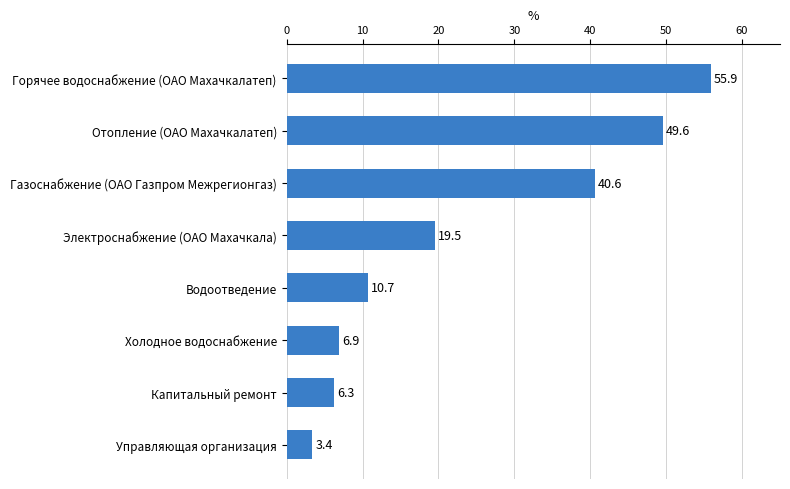

What is the label of the 6th bar from the bottom?

Газоснабжение (ОАО Газпром Межрегионгаз)